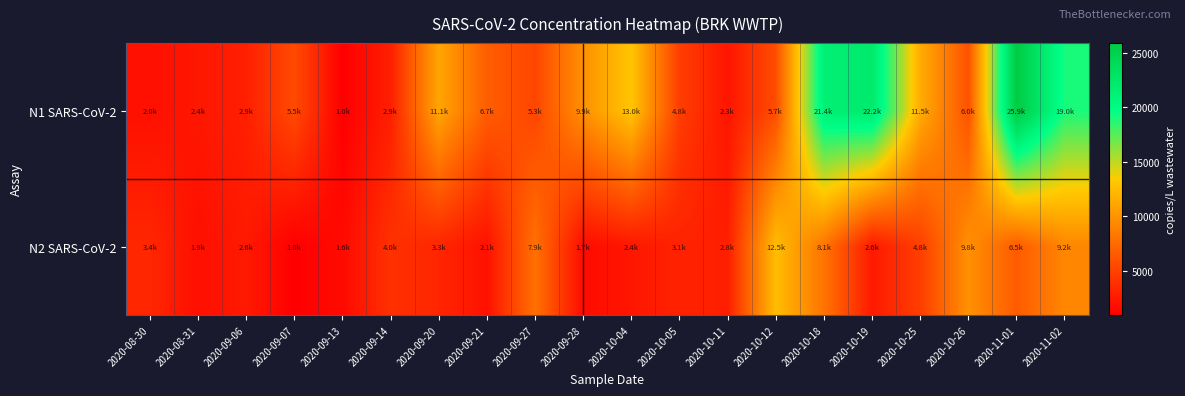

What is the maximum value shown in the chart?

25881.9